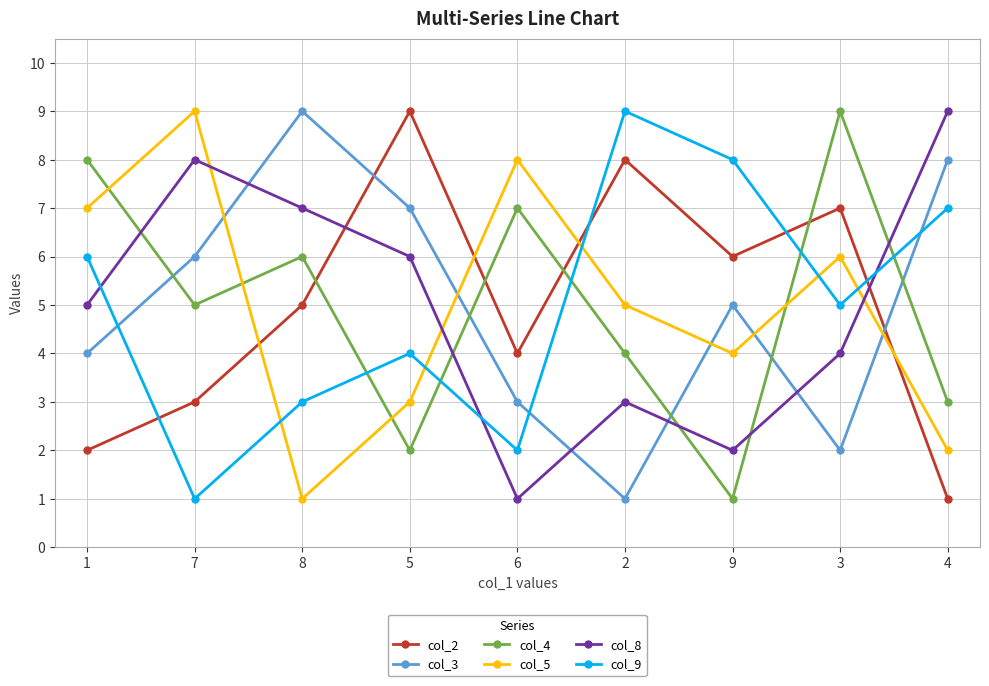

Which series ends up on top after the final intersection of col_2 and col_8?

col_8